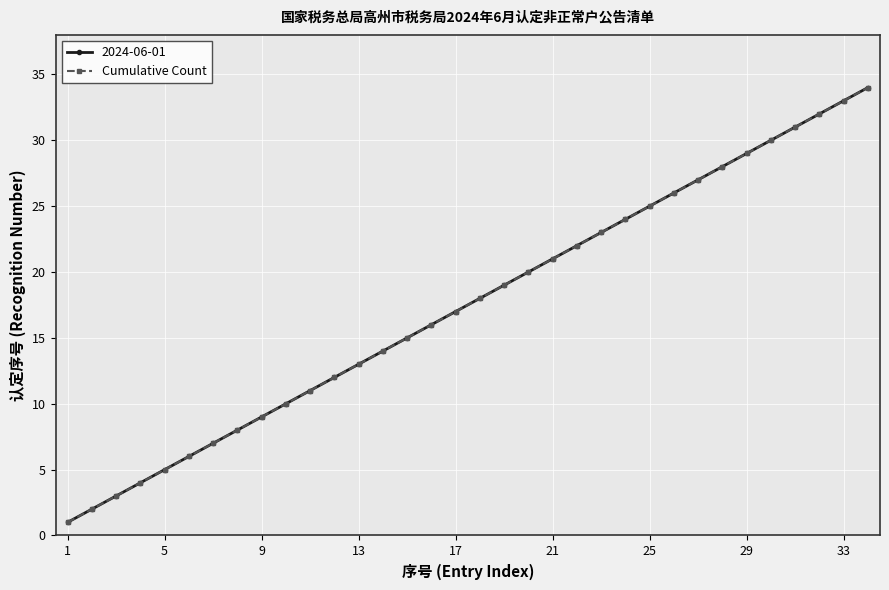

Is this an area chart (filled region under the line)?

No